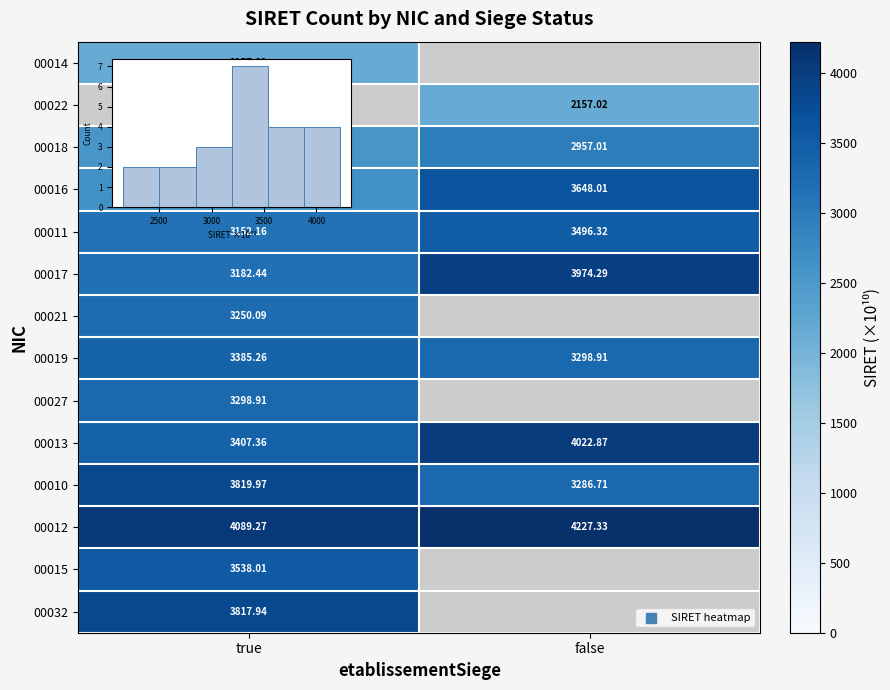

What is the maximum value shown in the chart?

4227.3